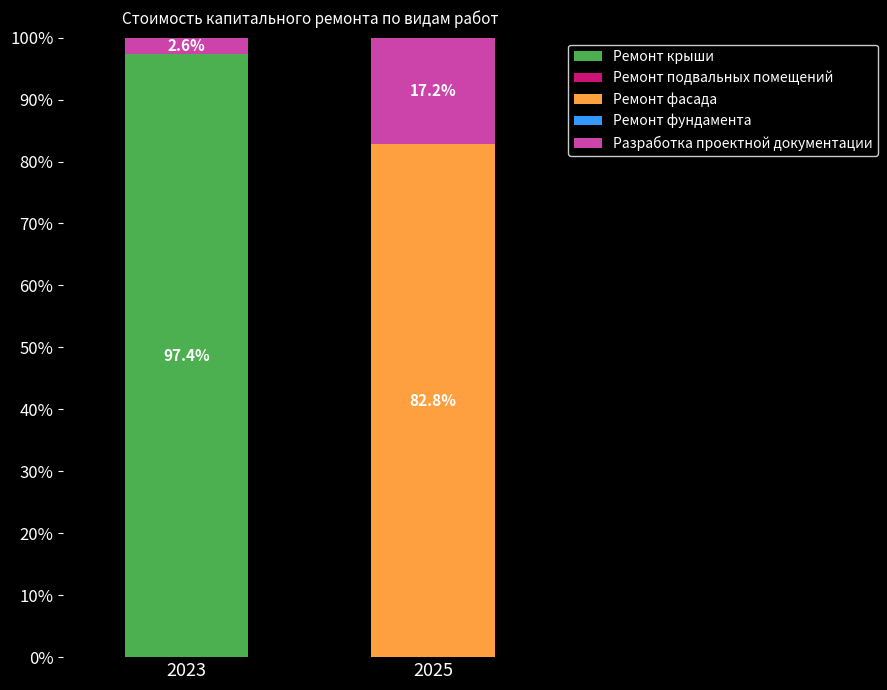

Read the Ремонт крыши value at 2023.

97.4